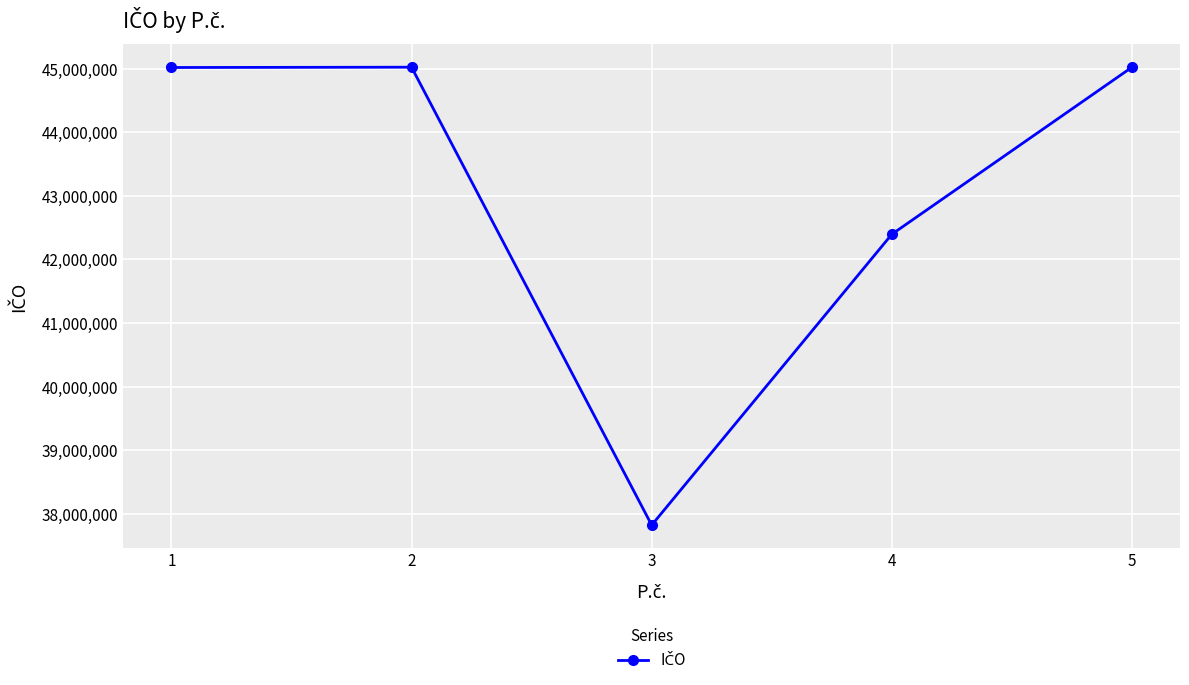

What is the difference between the maximum and second lowest values?

2625624